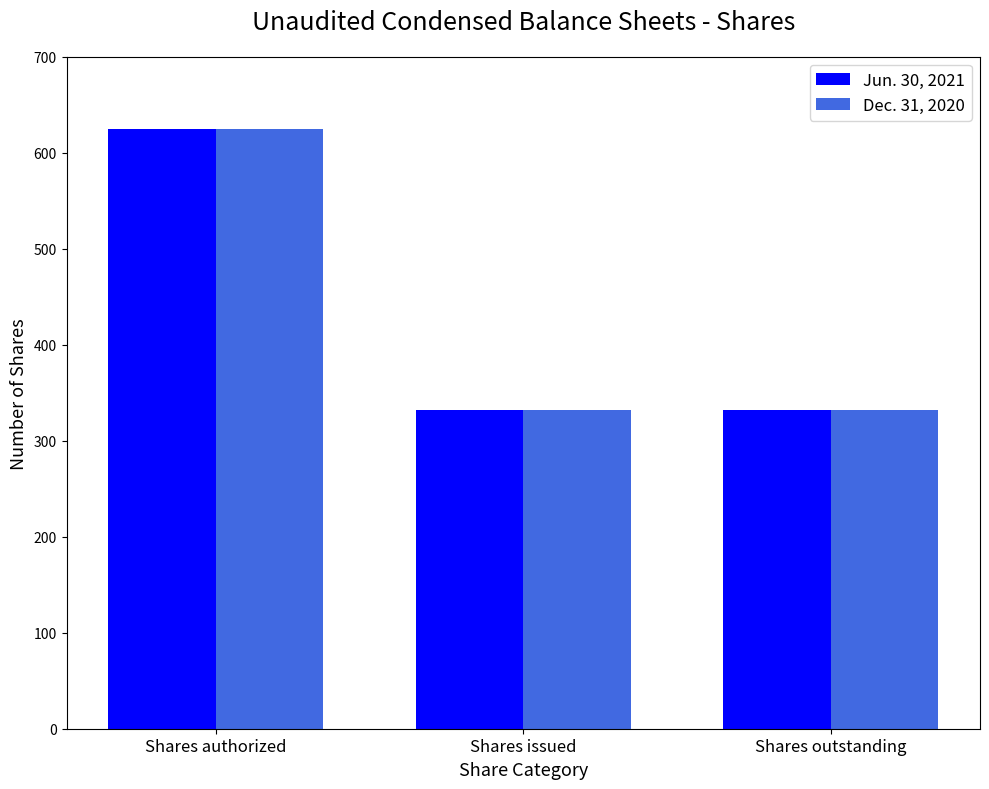

Which category has the highest value across all series?

Shares authorized